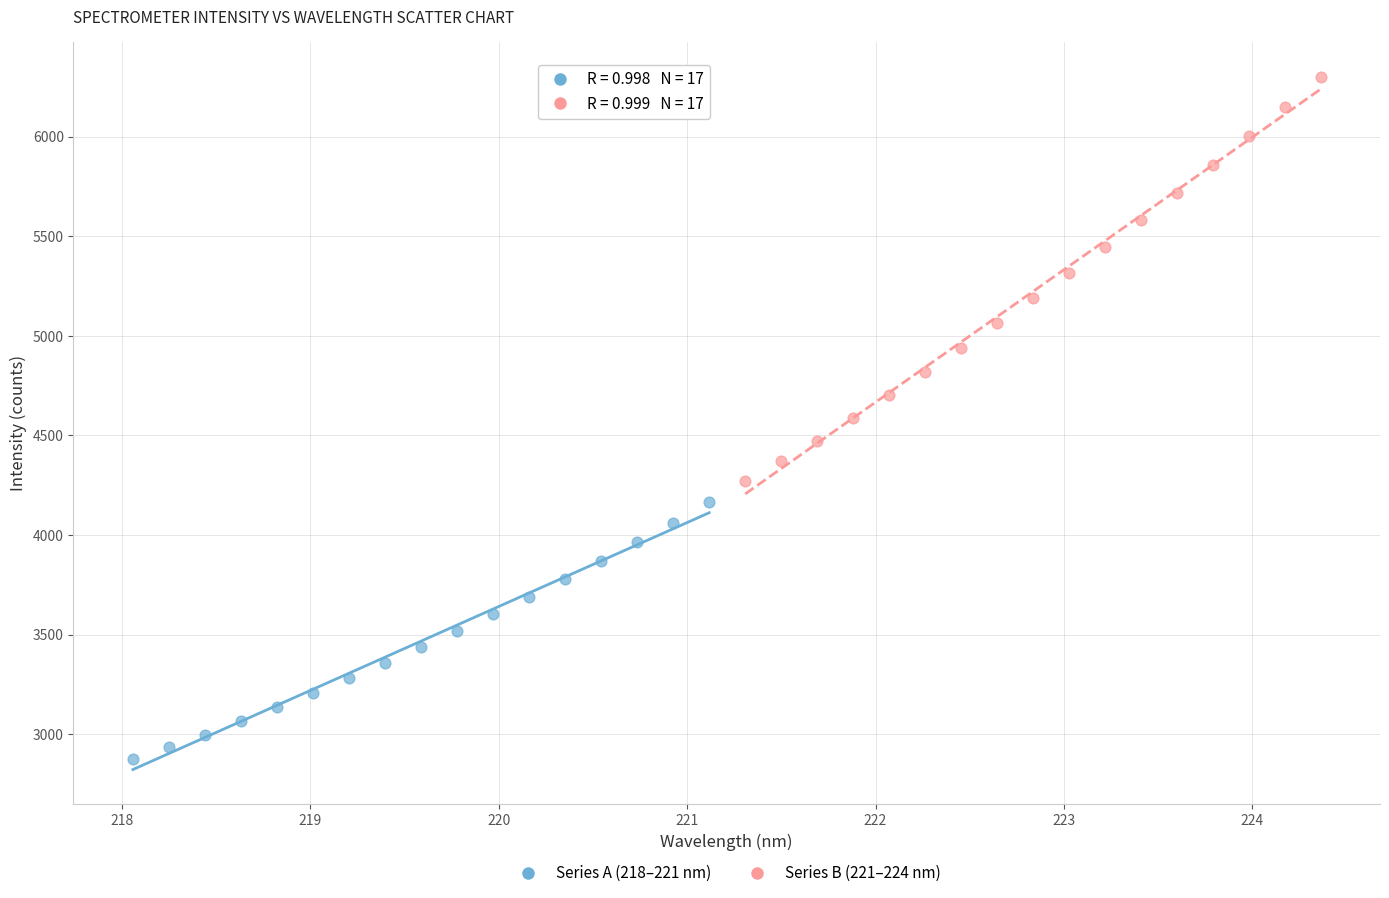

Which series contains the lowest Y value?

Series A (218–221 nm)